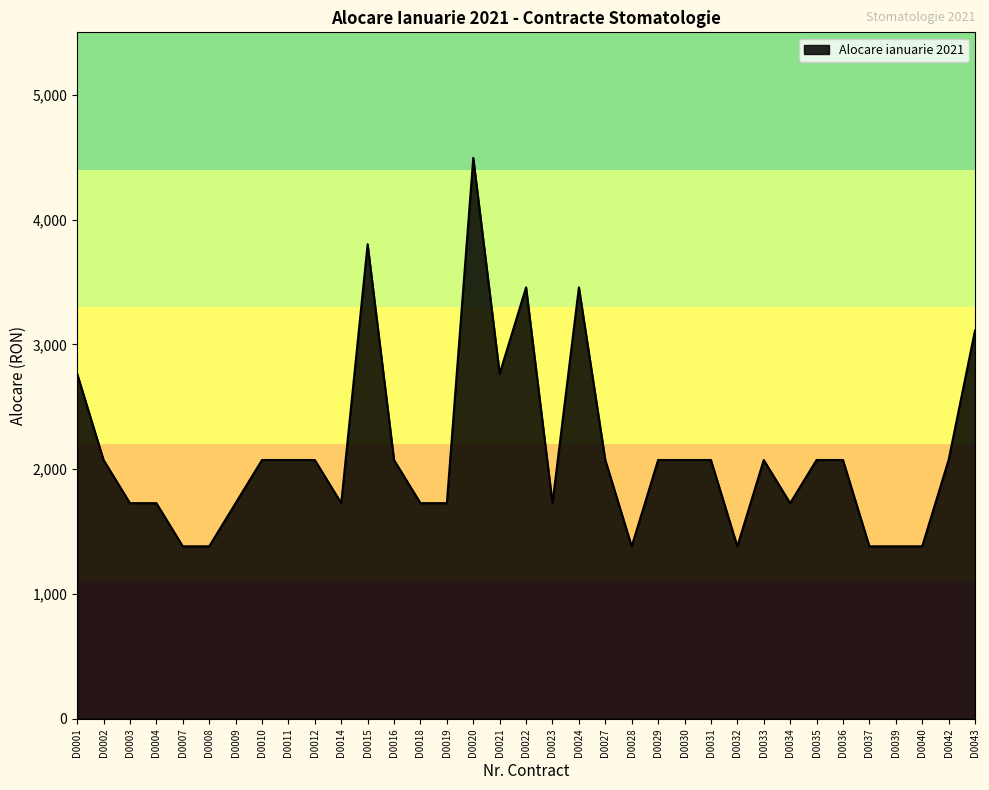

The value at D0036 is 2857.2. True or false?

False